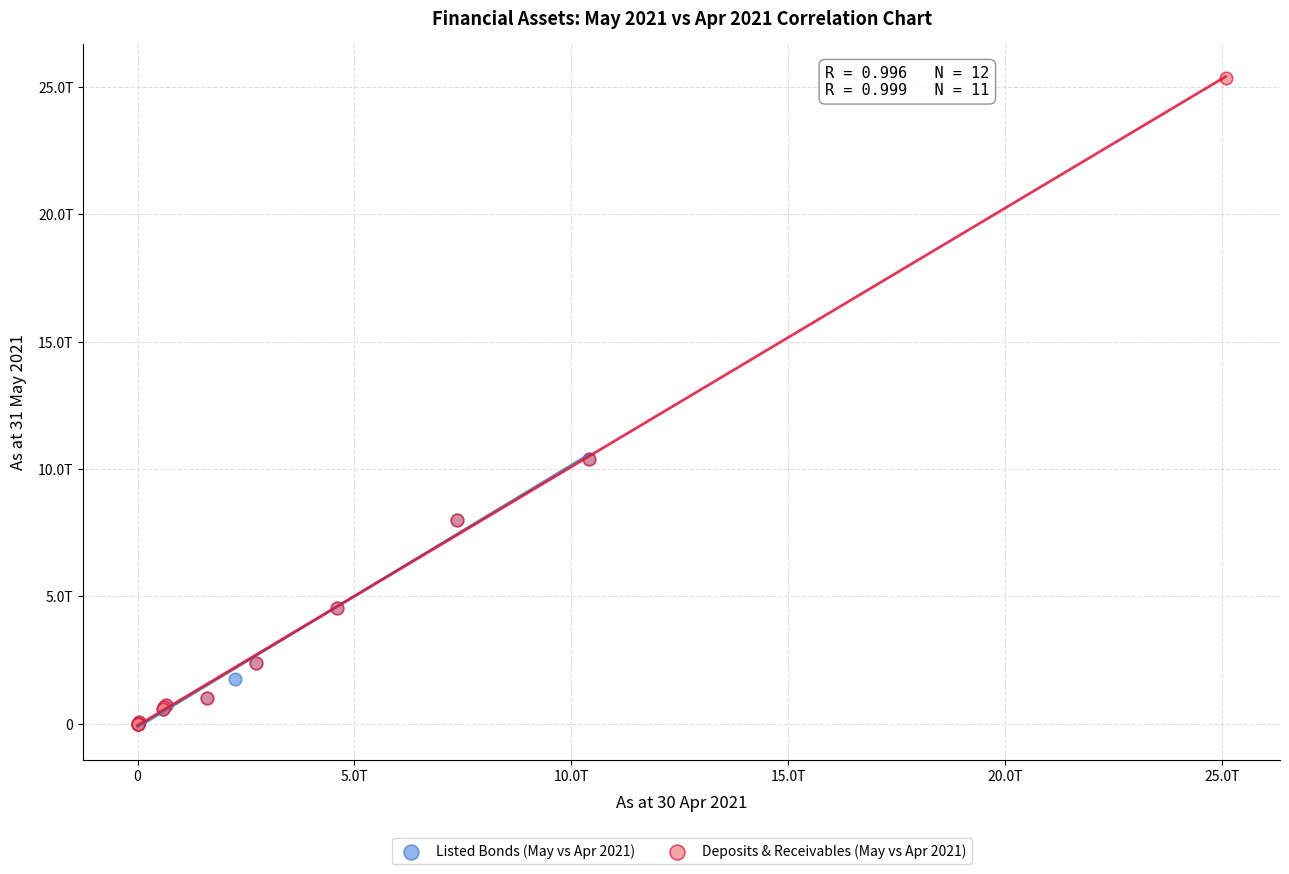

Which series contains the highest Y value?

Deposits & Receivables (May vs Apr 2021)